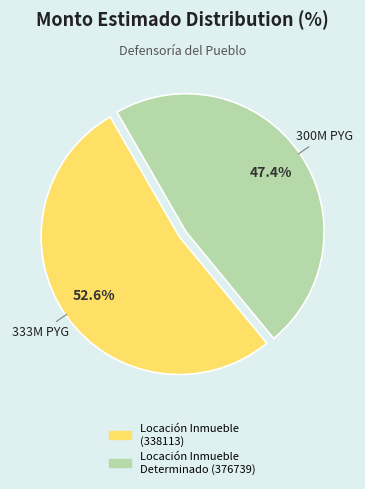

How many slices are in this pie chart?

2